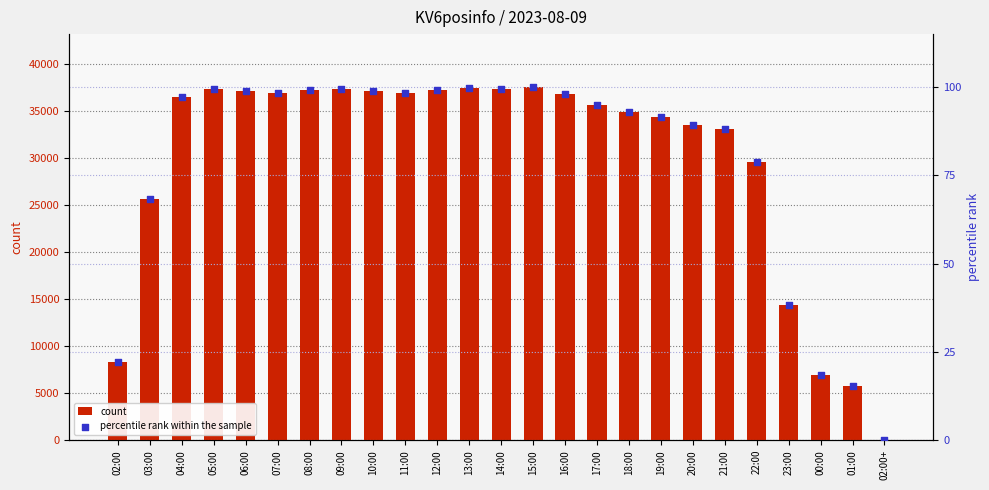

What are all the series names shown in the legend?

count, percentile rank within the sample